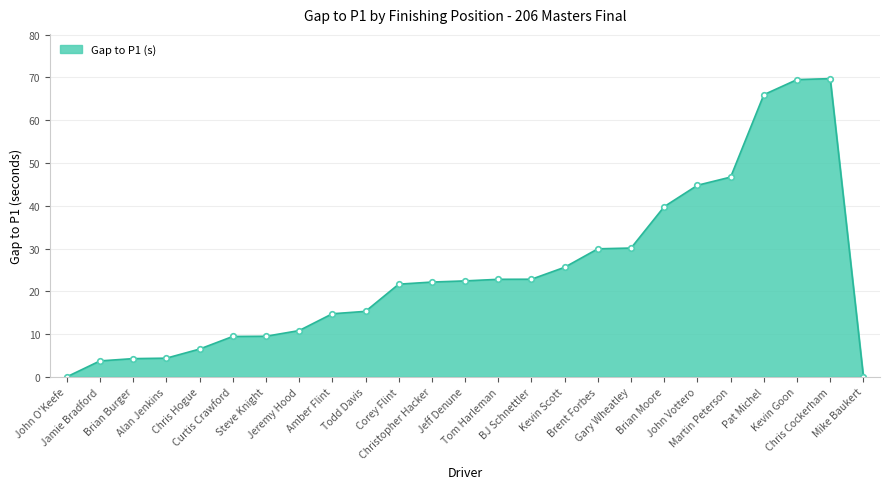

What is the sum of all values?

612.6